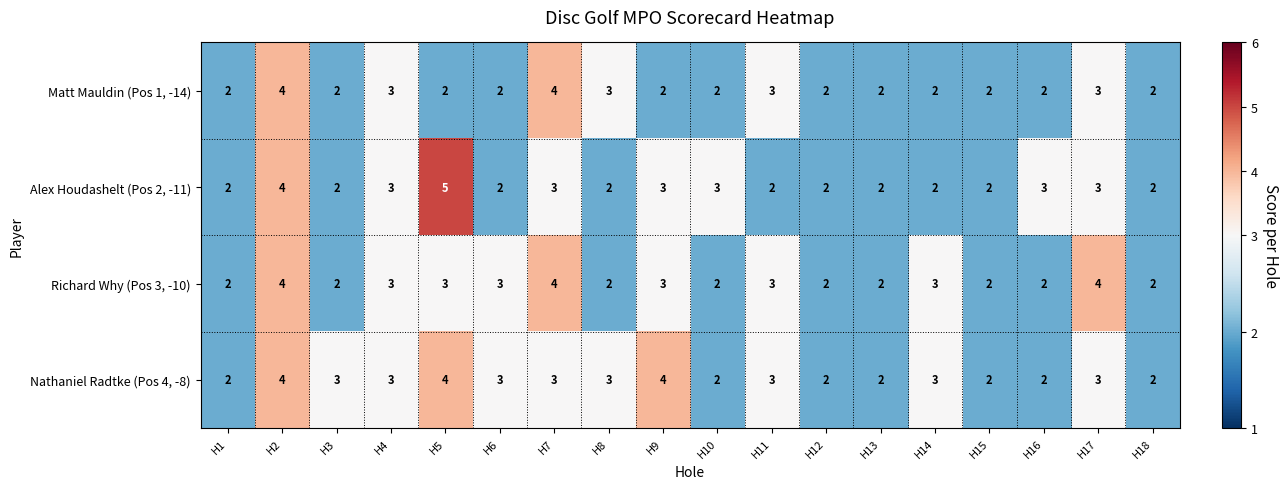

Is the value of Nathaniel Radtke (Pos 4, -8) at H11 greater than the value of Richard Why (Pos 3, -10) at H1?

Yes